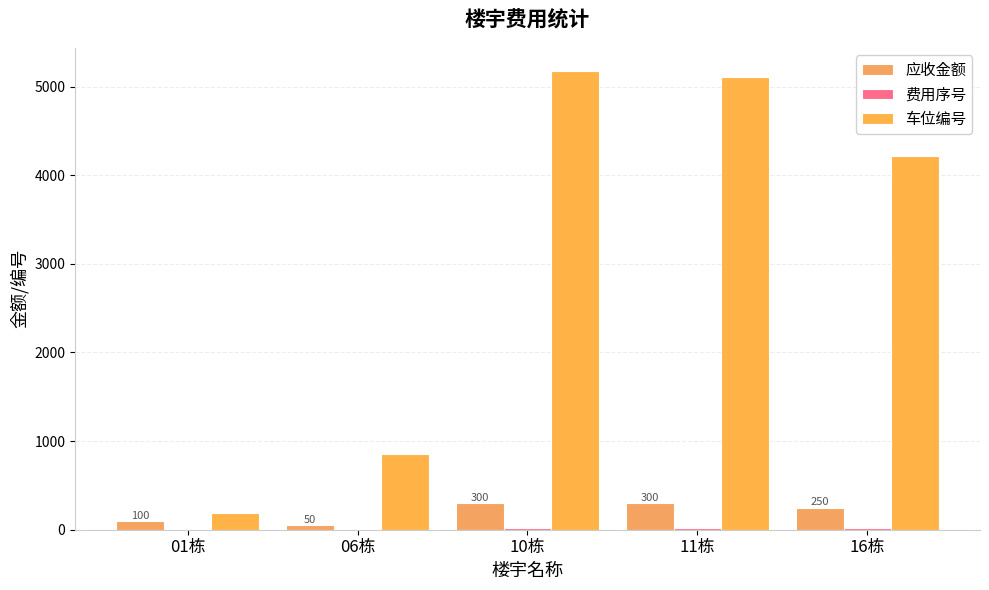

Count the number of categories in the chart.

5